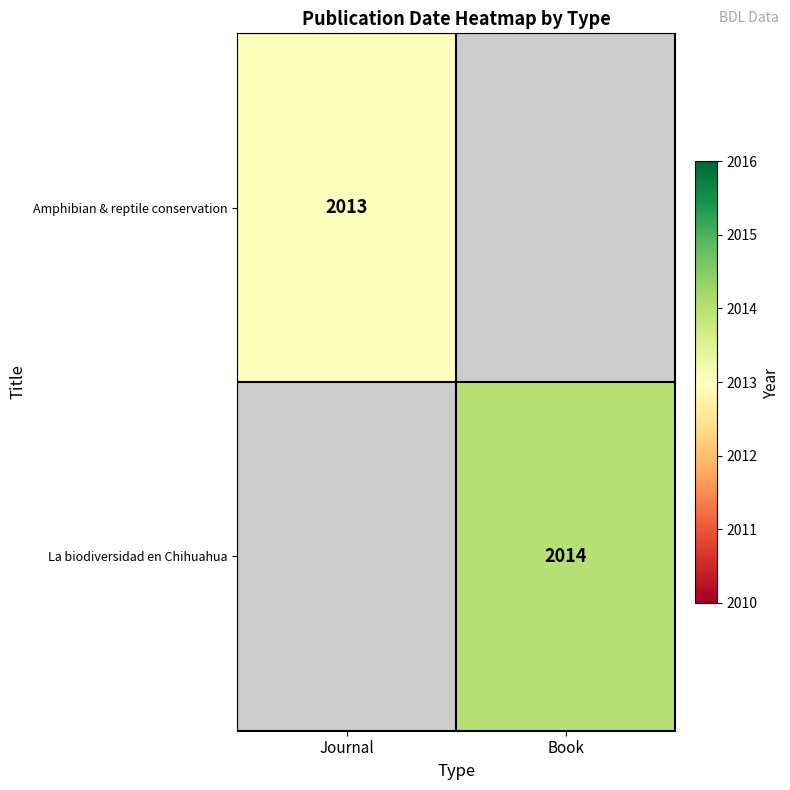

The value of Amphibian & reptile conservation at Journal is 2013. True or false?

True